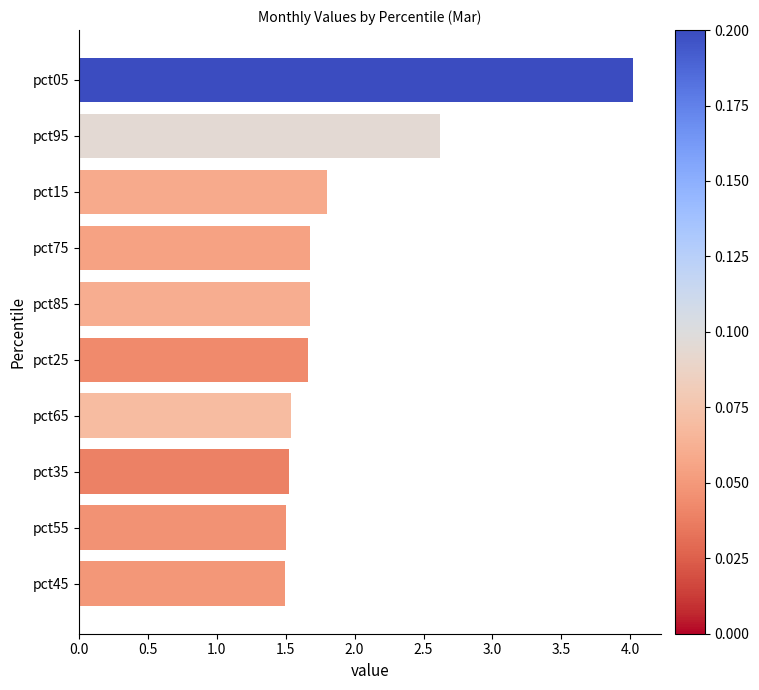

Is it true that the value at pct55 is 1.5?

True